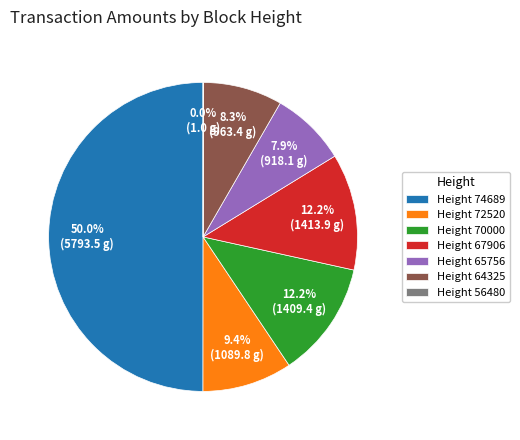

Which slice is the largest?

Height 74689